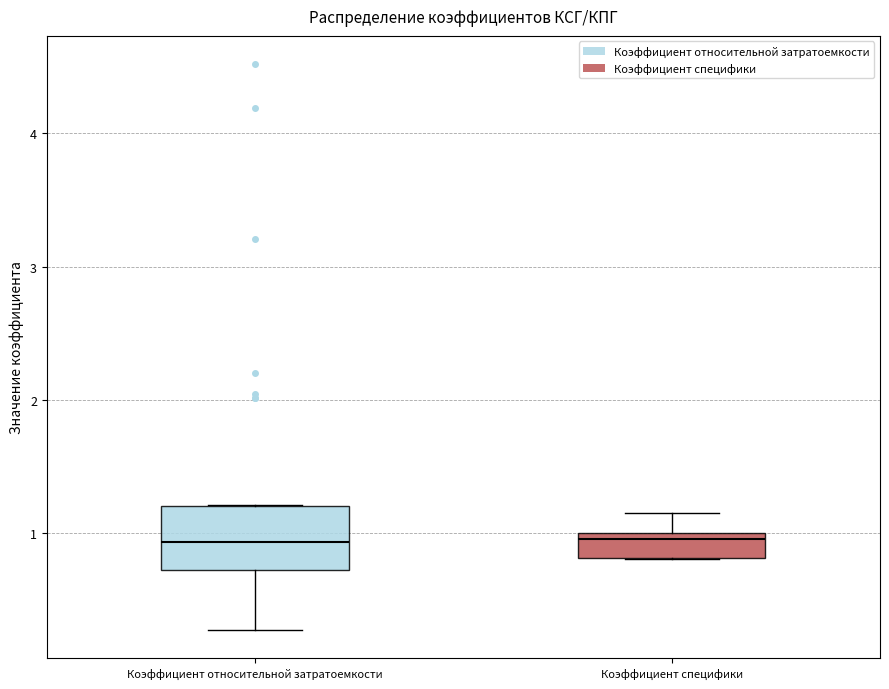

Reading left to right, transcribe this box plot: for each box, give where its median line is, the range the box spans, and where its two whiskers end, as read against the y-axis. The values are not printed on the chart, so give them approximately, as read against the axis.

Коэффициент относительной затратоемкости: median 0.9, box 0.7 to 1.2, whiskers 0.3 to 1.2
Коэффициент специфики: median 1.0 (just below the box's upper edge), box 0.8 to 1.0, whiskers 0.8 to 1.2